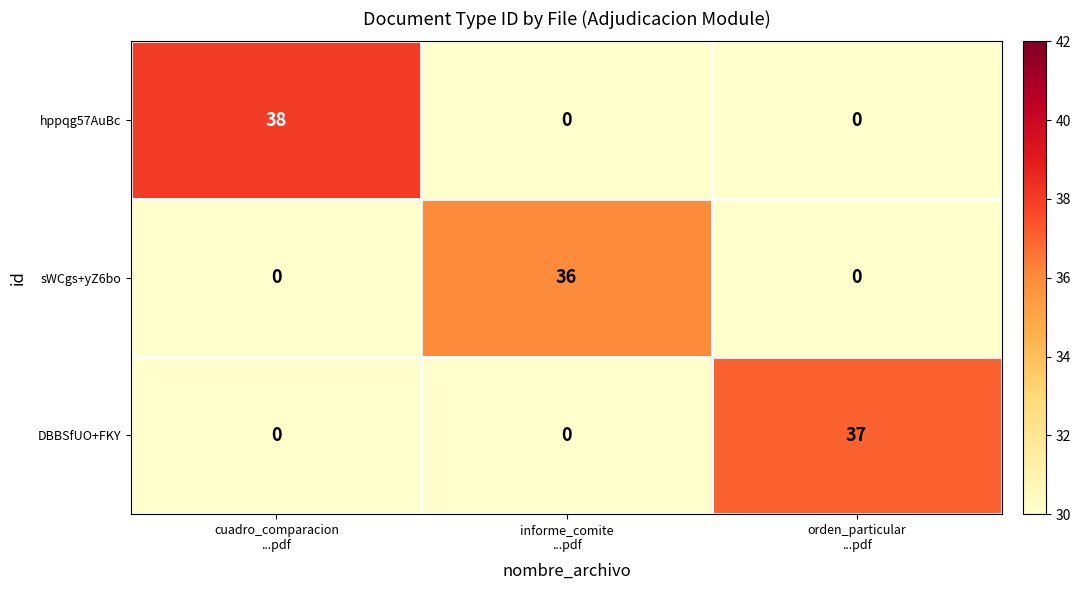

Which series has the largest range (max minus min)?

hppqg57AuBc